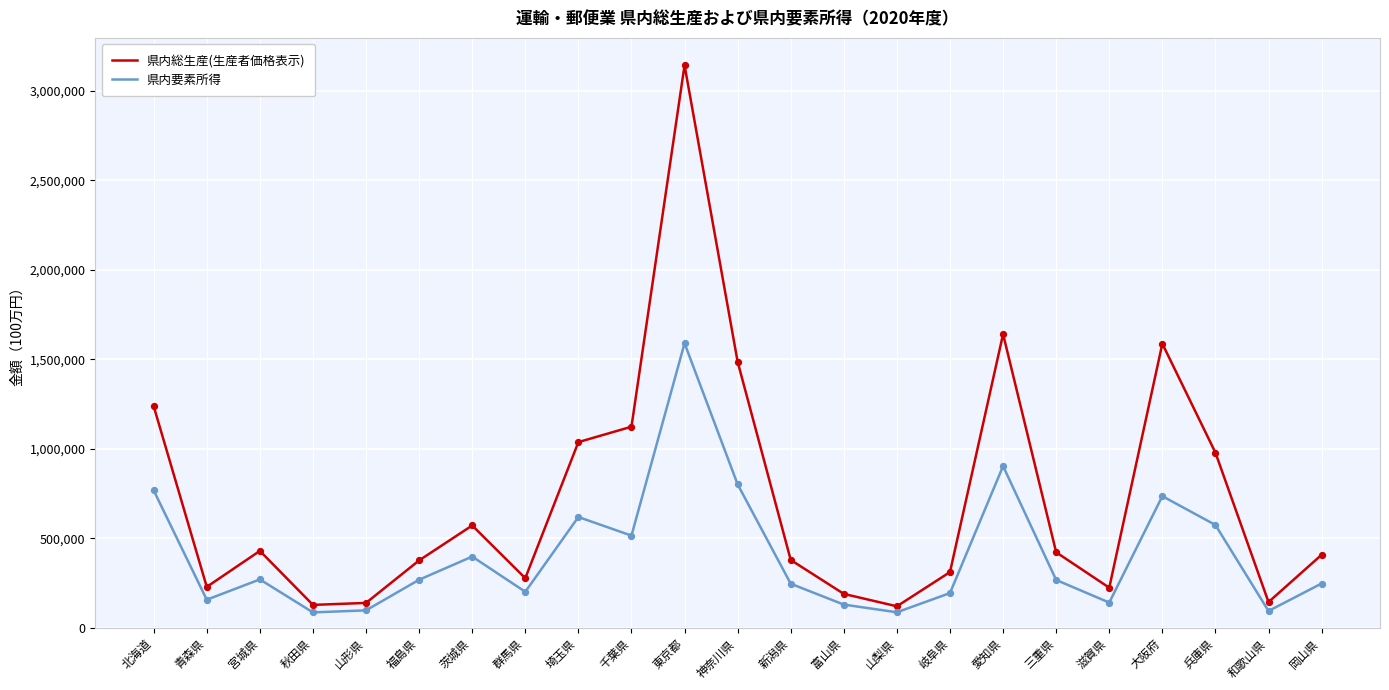

What is the spread (max minus min) of values at 青森県?

71659